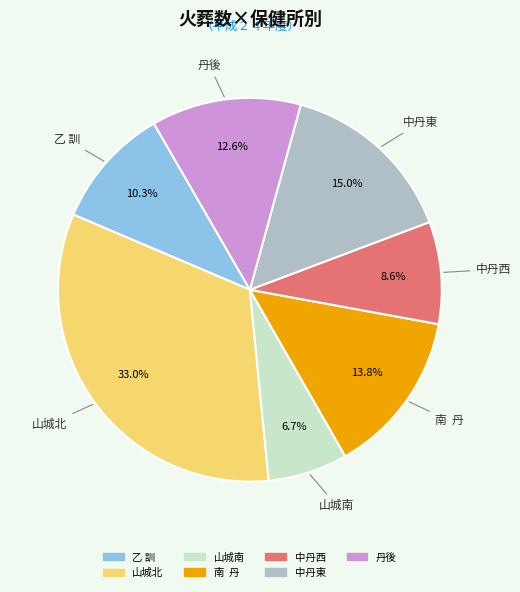

What portion of the pie excludes 山城北?

67.0%